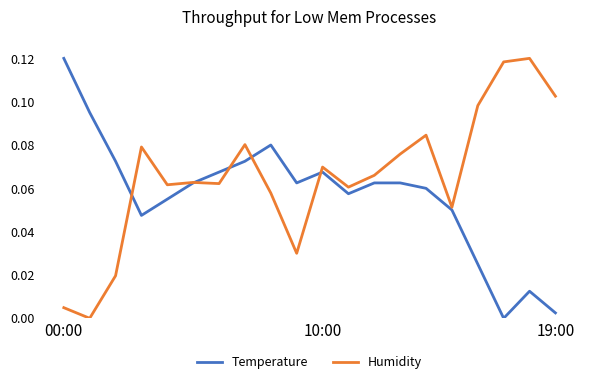

Rank the series by their average value, from lowest to highest.

Temperature, Humidity